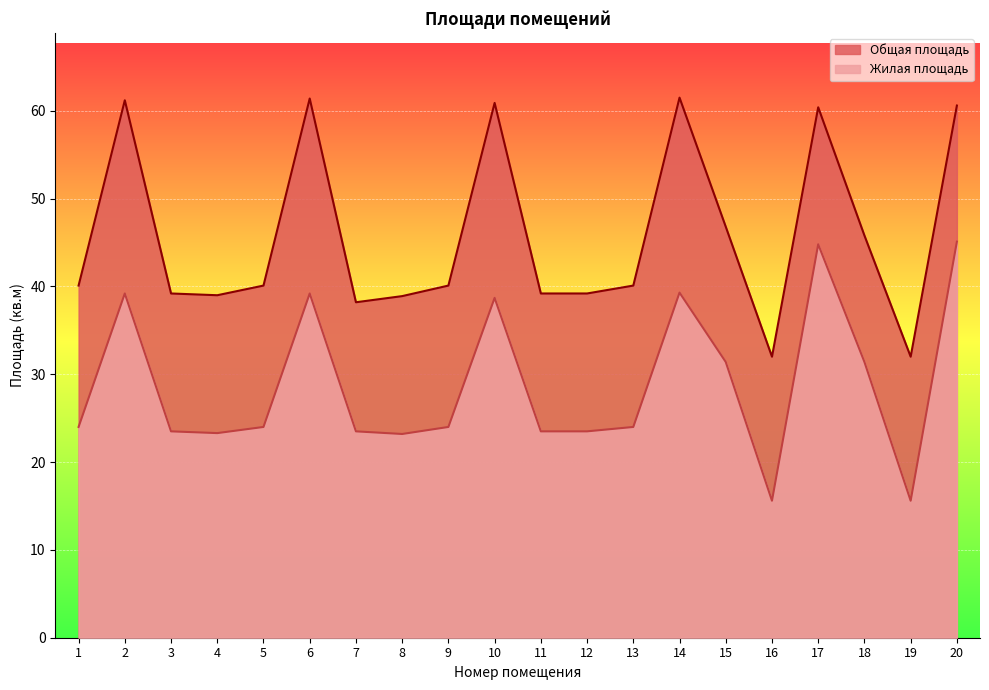

At 18, list the series in order from smallest to largest.

Жилая площадь, Общая площадь